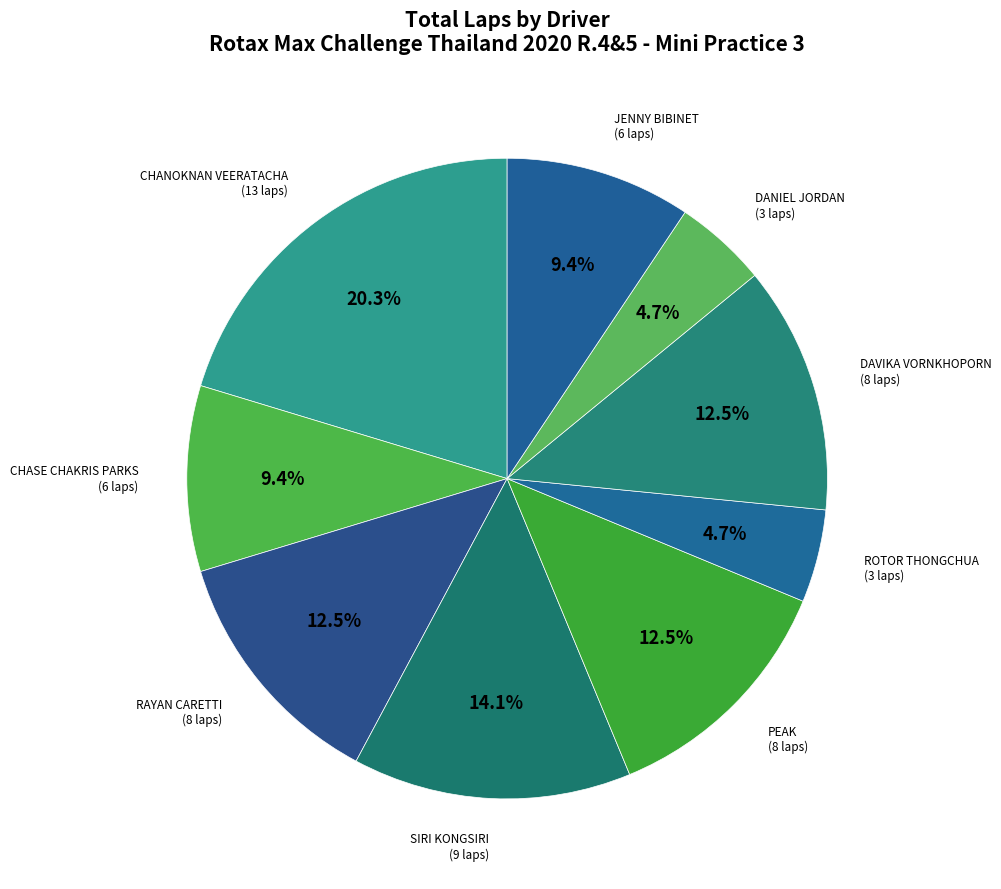

What is the ratio of the value at DAVIKA VORNKHOPORN to the value at ROTOR THONGCHUA?

2.7